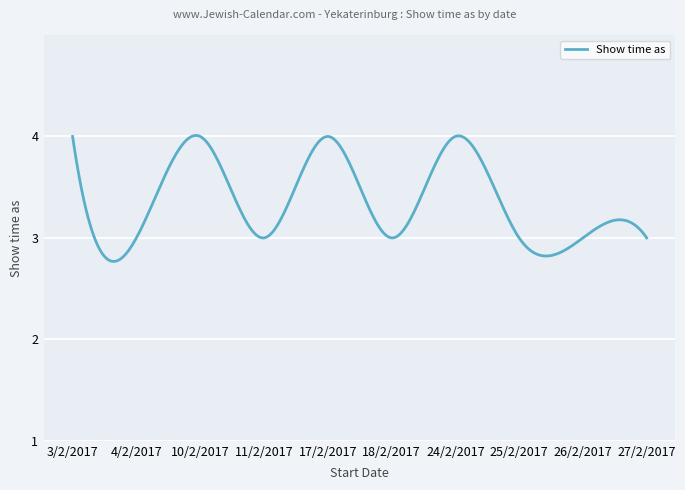

What is the sum of all values?

1007.4